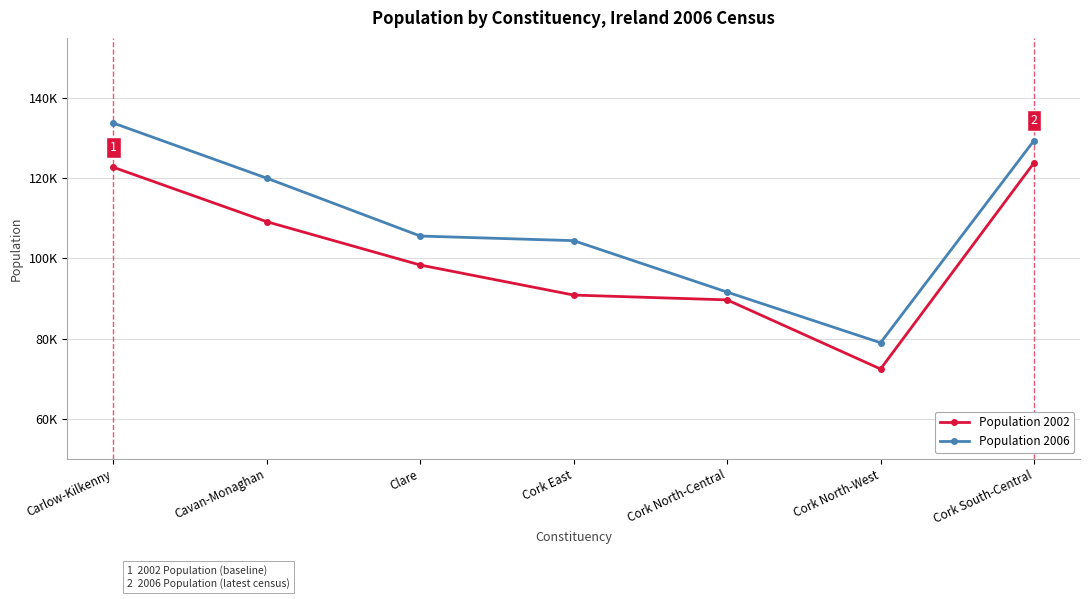

True or false: Population 2006 and Population 2002 intersect in this chart.

False